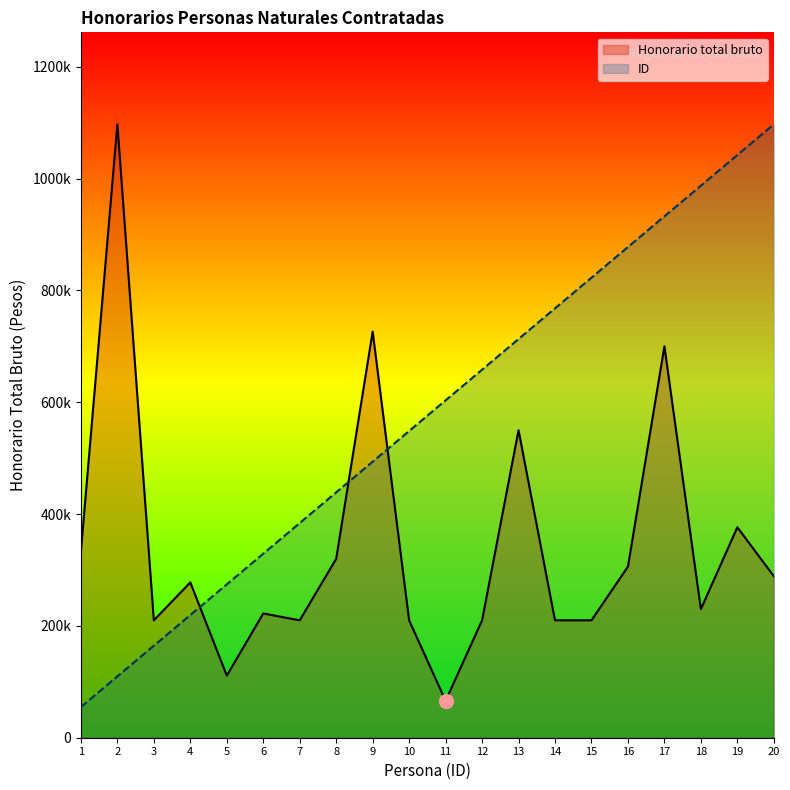

Between 6 and 19, which is larger?

19